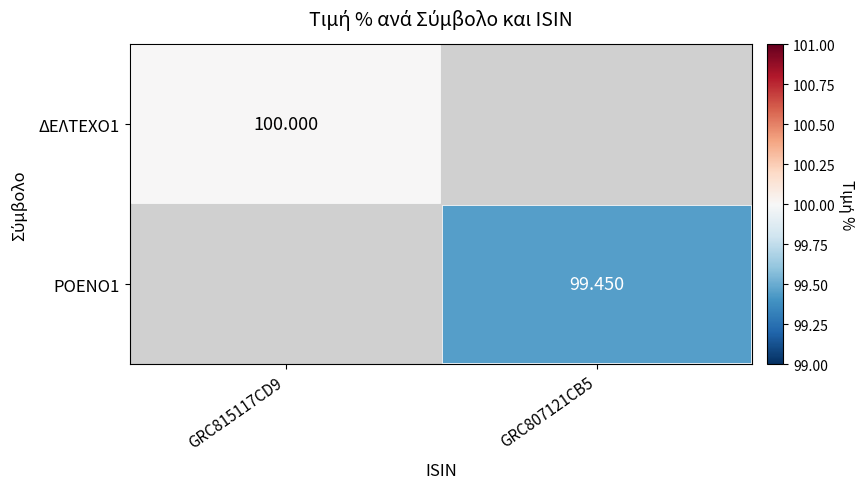

How many data points in ΡΟΕΝΟ1 are above 99?

1